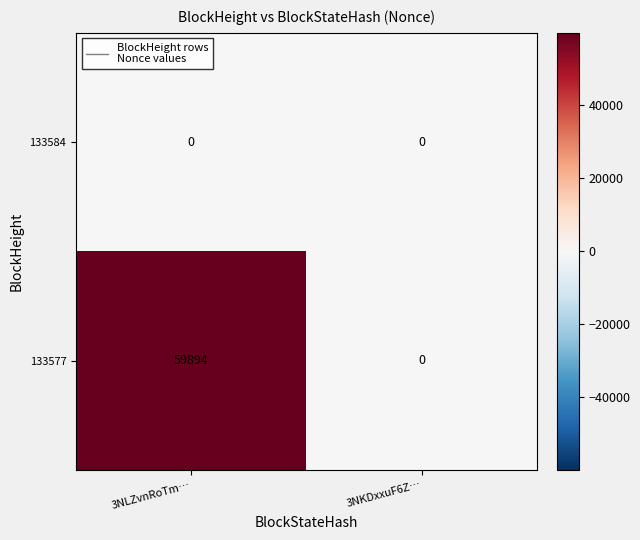

The 133584 series shows 0 at 3NLZvnRoTm…. True or false?

True